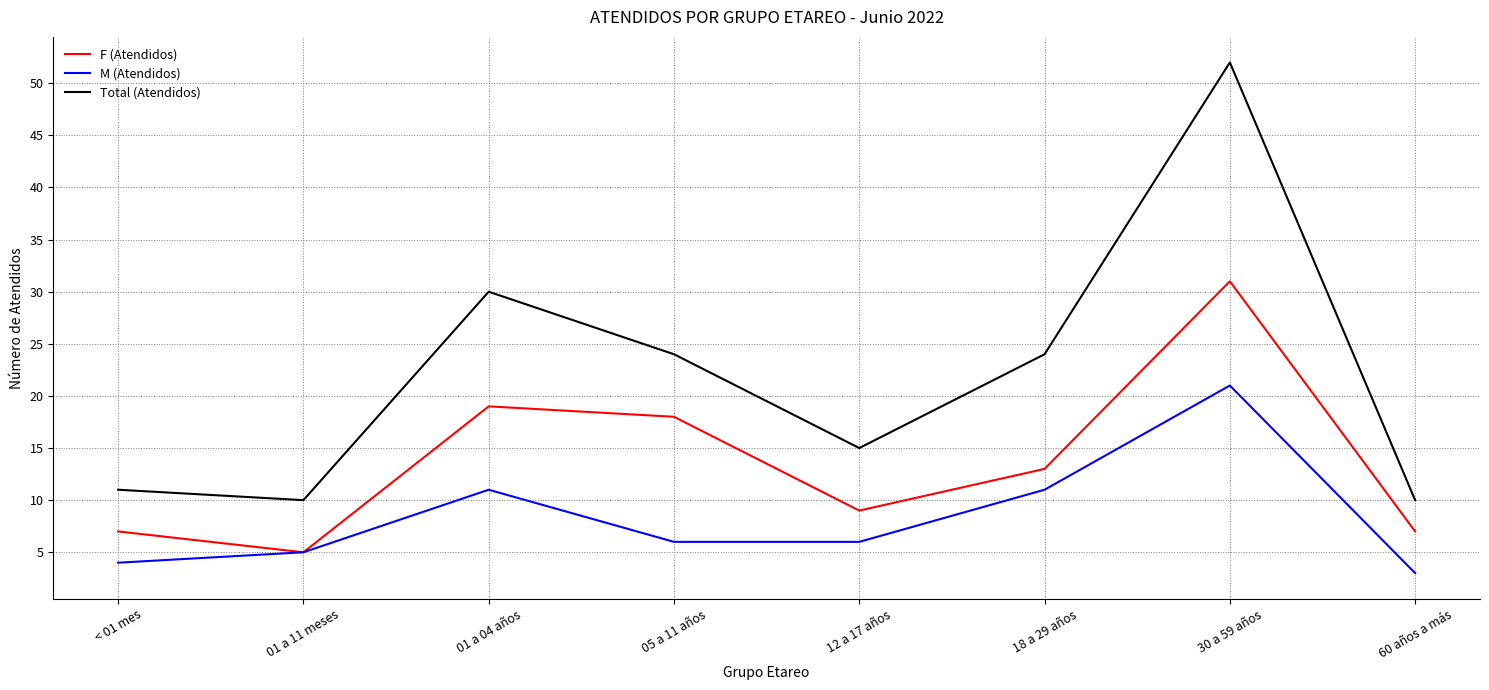

Does the chart display data point markers on the line(s)?

No